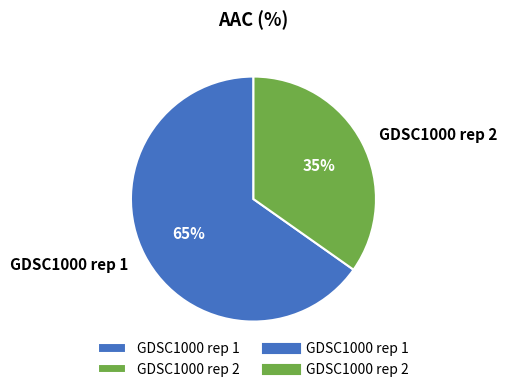

What is the largest slice in the pie chart?

GDSC1000 rep 1